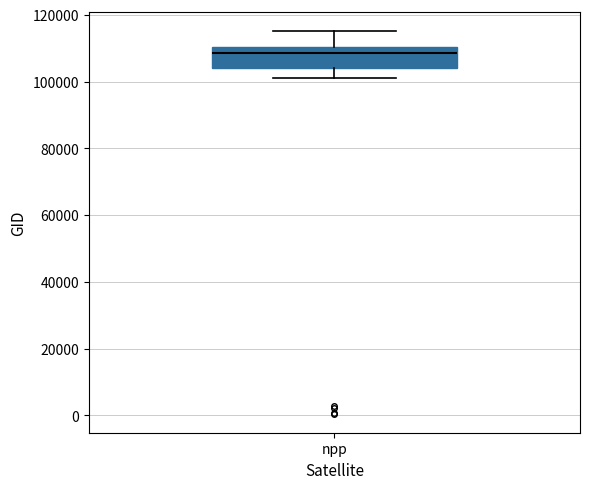

Read this box plot against the y-axis: the position of the median line, the range covered by the box, and the ends of both whiskers. The values are not printed on the chart, so give them approximately, as read against the axis.

median 108000, box 104000 to 110000, whiskers 100000 to 116000